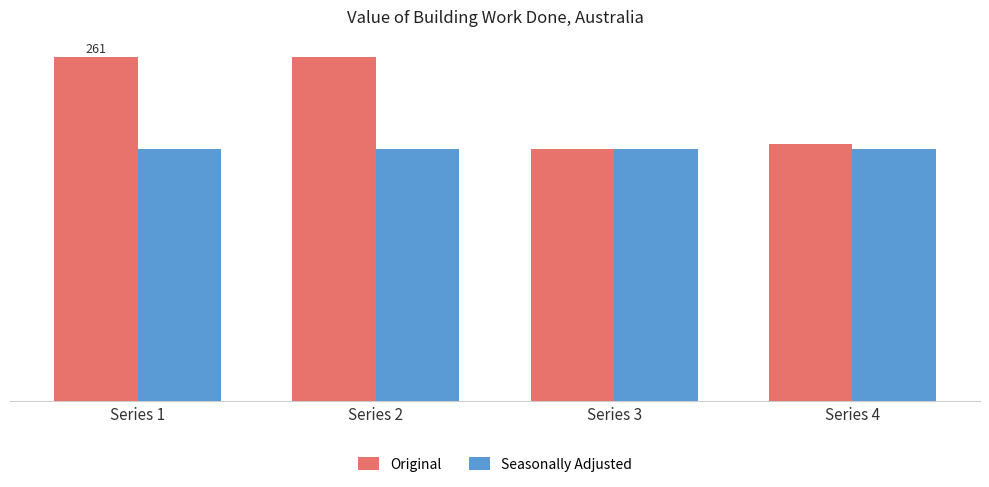

What is the difference between the Original values at Series 3 and Series 4?

4